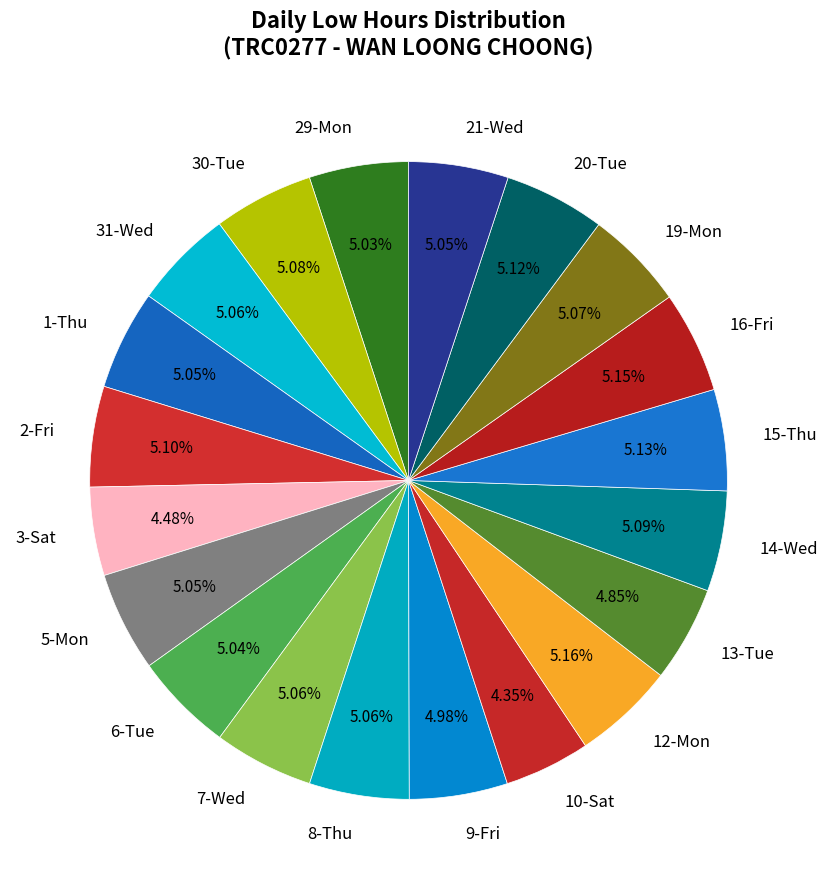

Does 3-Sat account for over 50% of the chart?

No